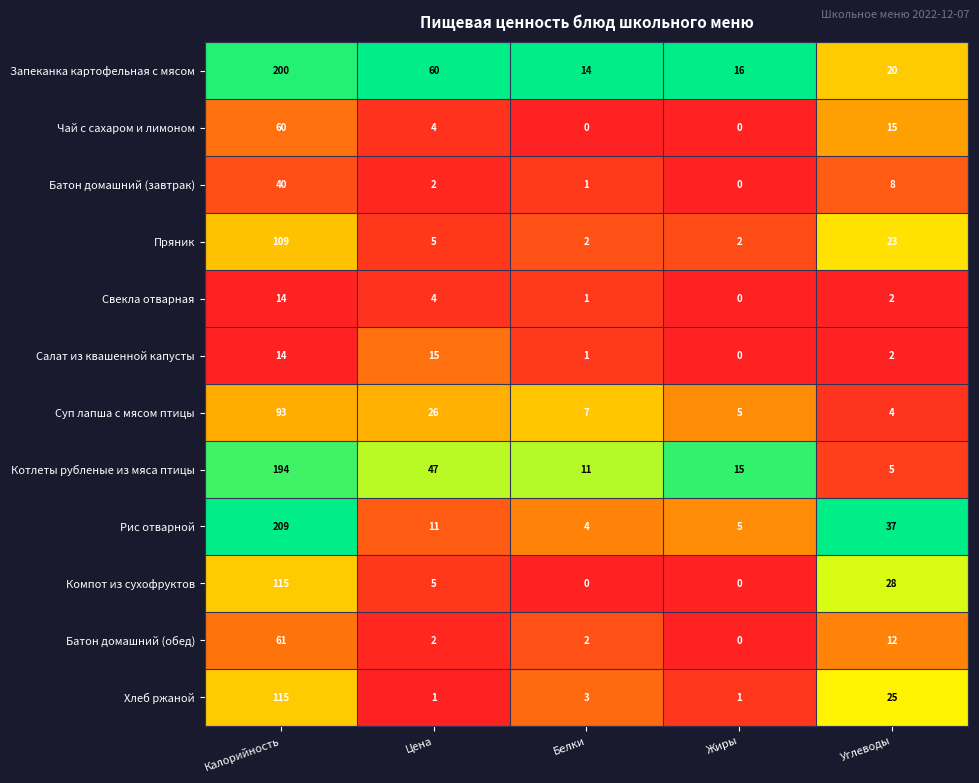

What is the total value across all series at Белки?

46